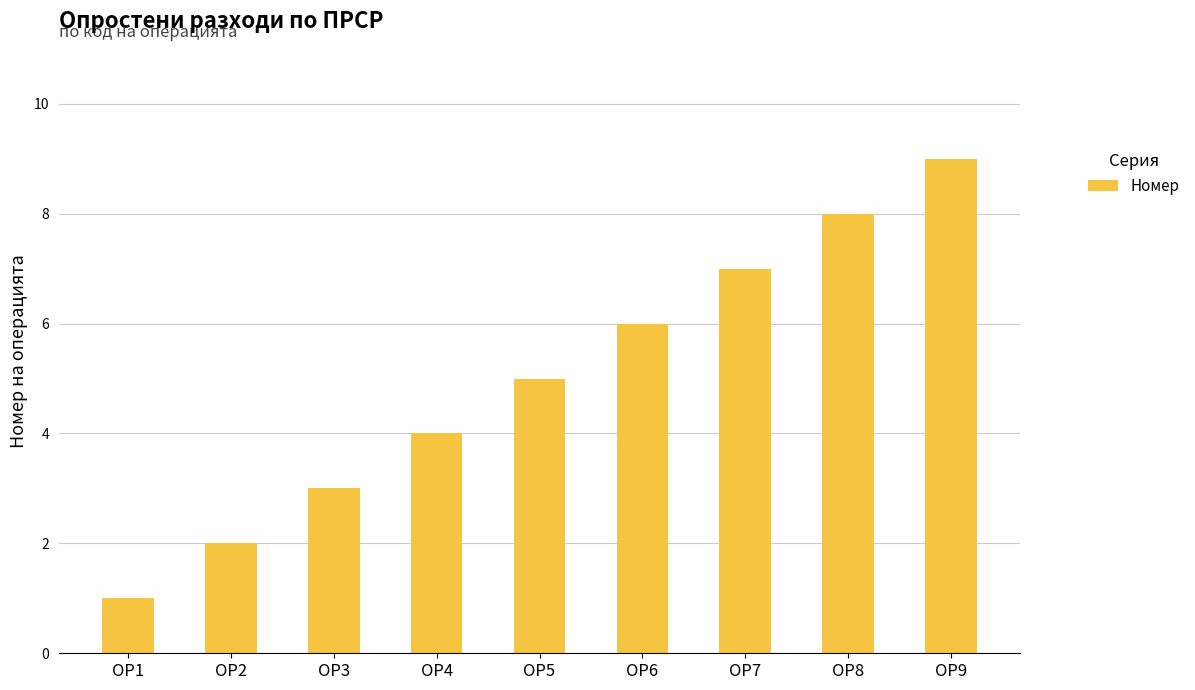

How many bars are there in total?

9